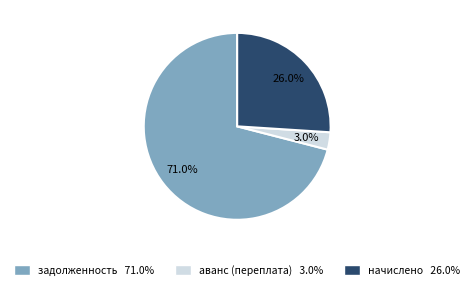

What is the majority slice?

задолженность